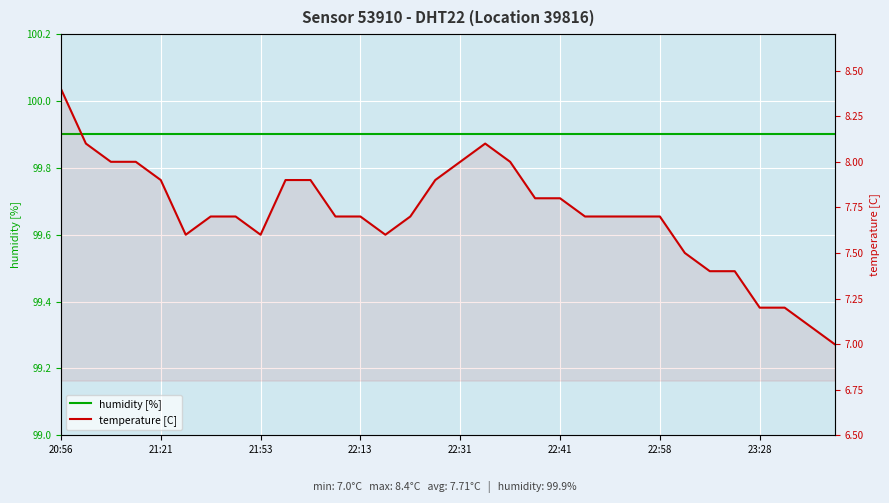

What is the sum of the temperature [C] values at 21 and 21:53?

15.7